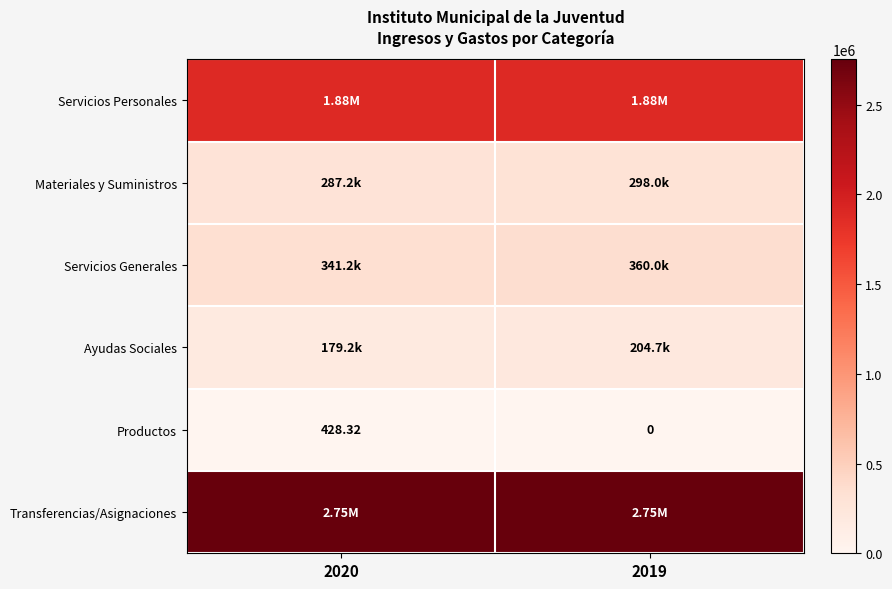

Which category has the highest value in the Servicios Personales series?

2020